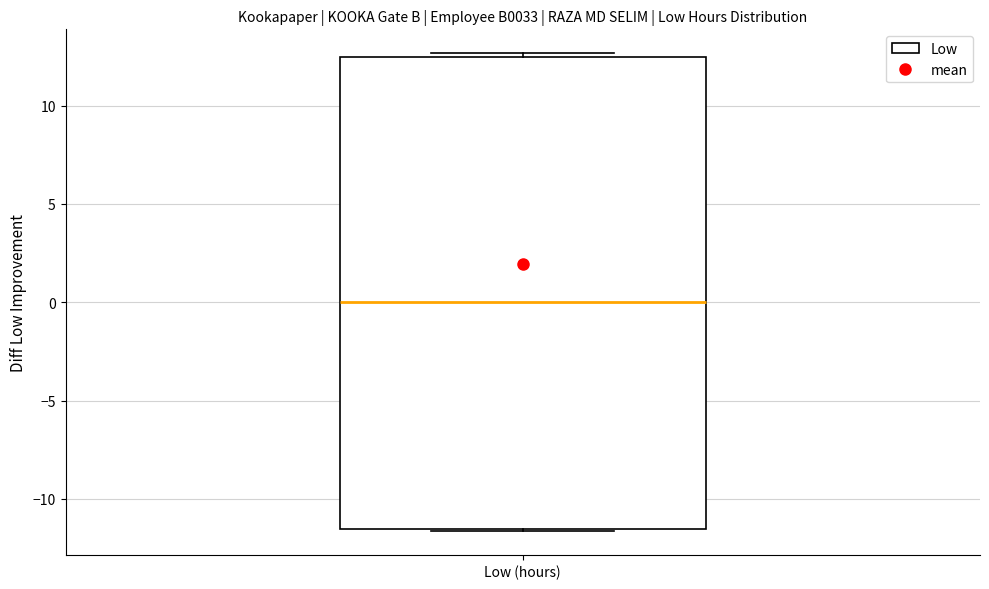

Transcribe this box plot: give where the median line is, the range the box spans, and where the two whiskers end, as read against the y-axis. The values are not printed on the chart, so give them approximately, as read against the axis.

median 0.0, box -11.5 to 12.5, whiskers -11.5 to 12.5 (just above the box's upper edge)